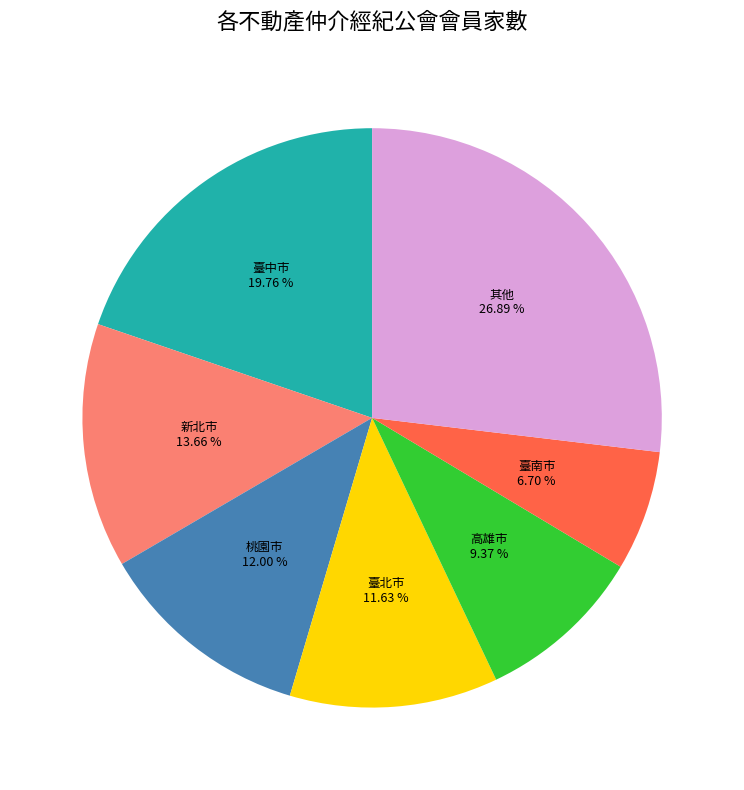

Is there a majority slice in this chart?

No